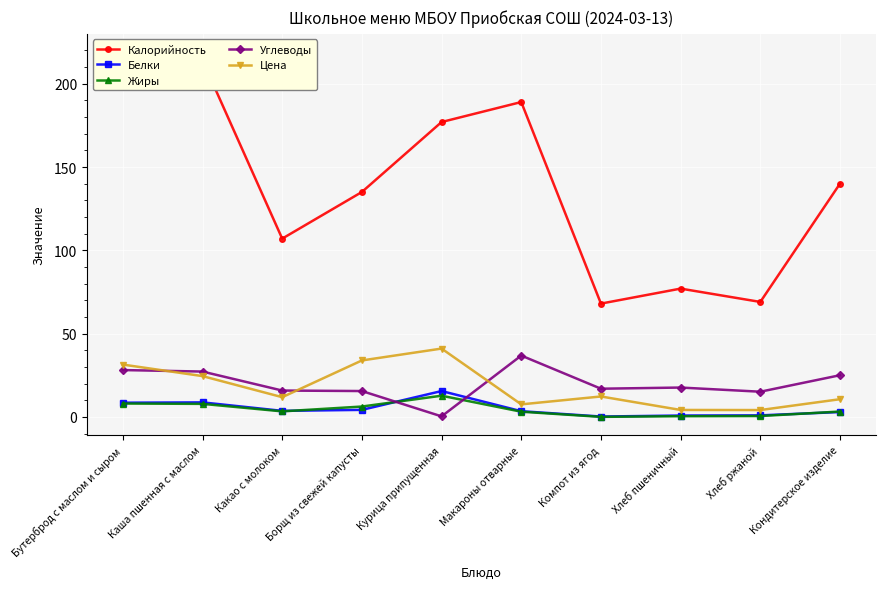

What value does the Белки series have at Компот из ягод?

0.2